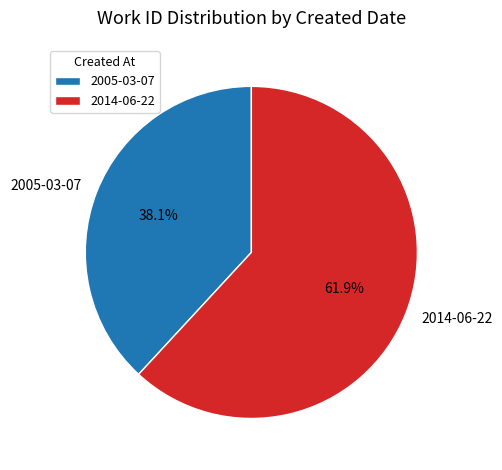

Between 2005-03-07 and 2014-06-22, which is larger?

2014-06-22